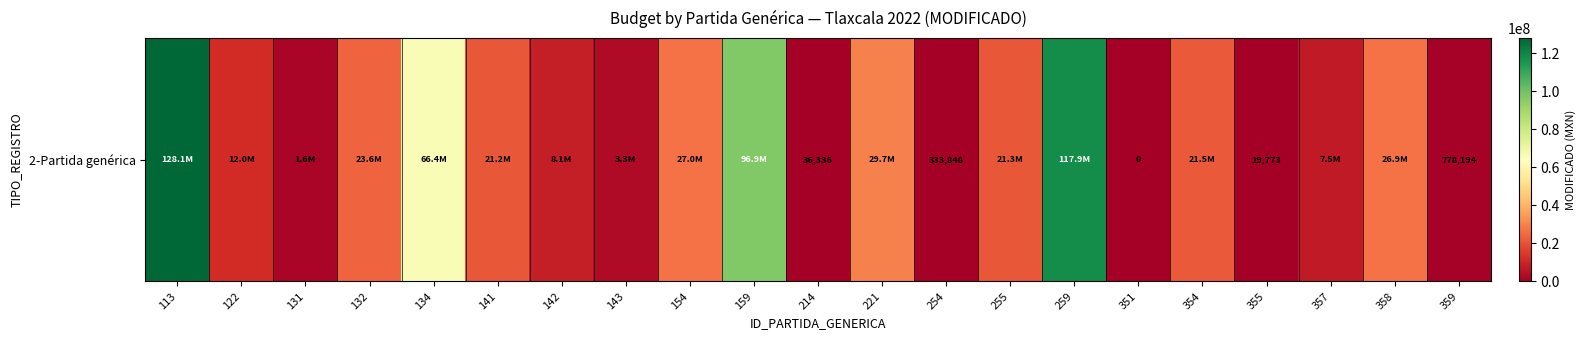

What is the average value?

29240605.1